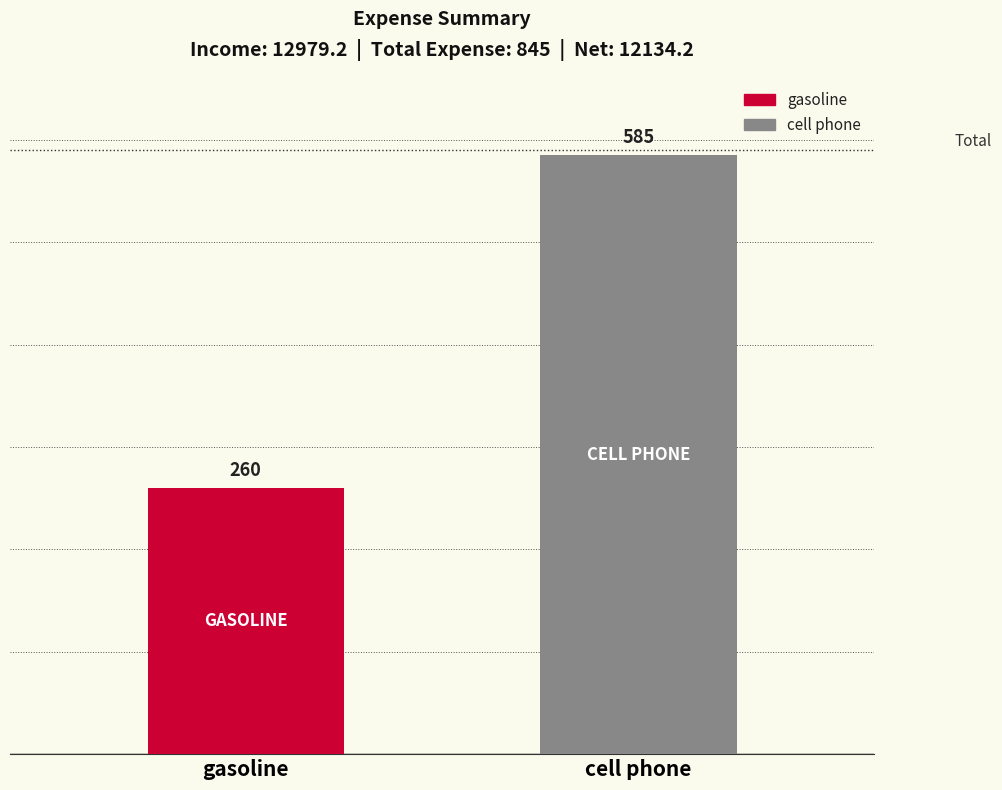

Does the chart contain stacked bars?

No